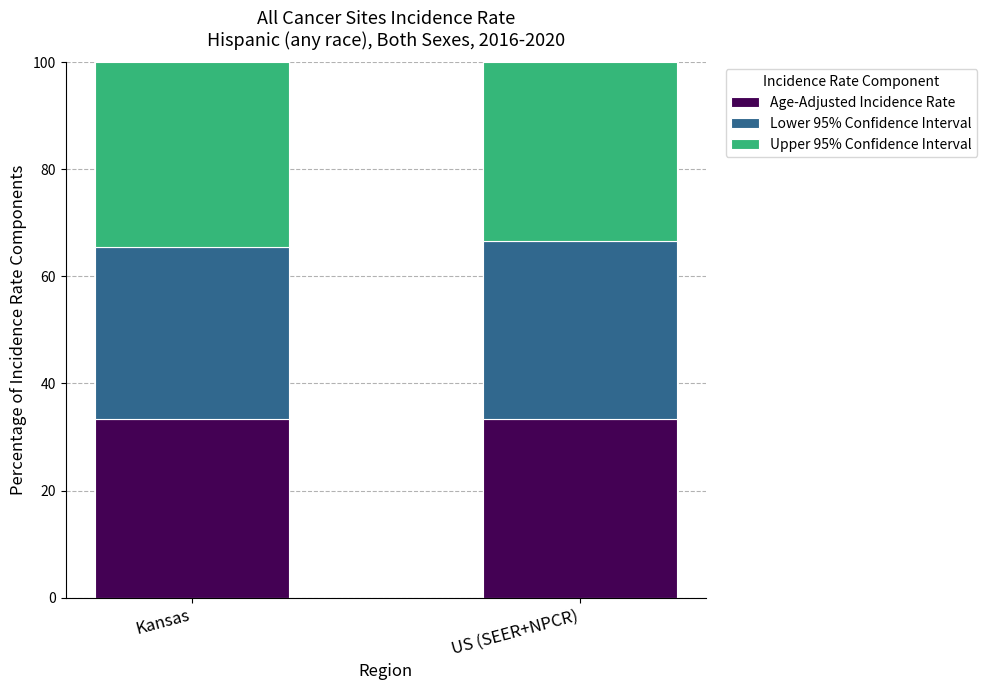

How many bars are there in total?

2